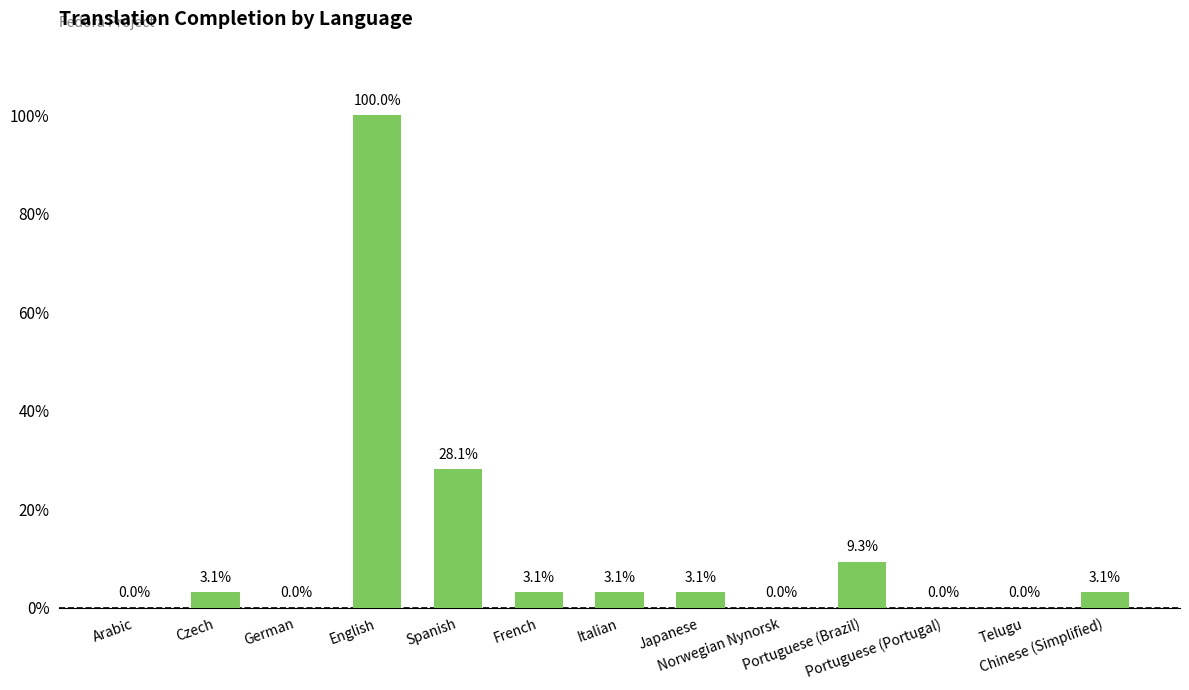

What is the greatest value displayed?

100.0